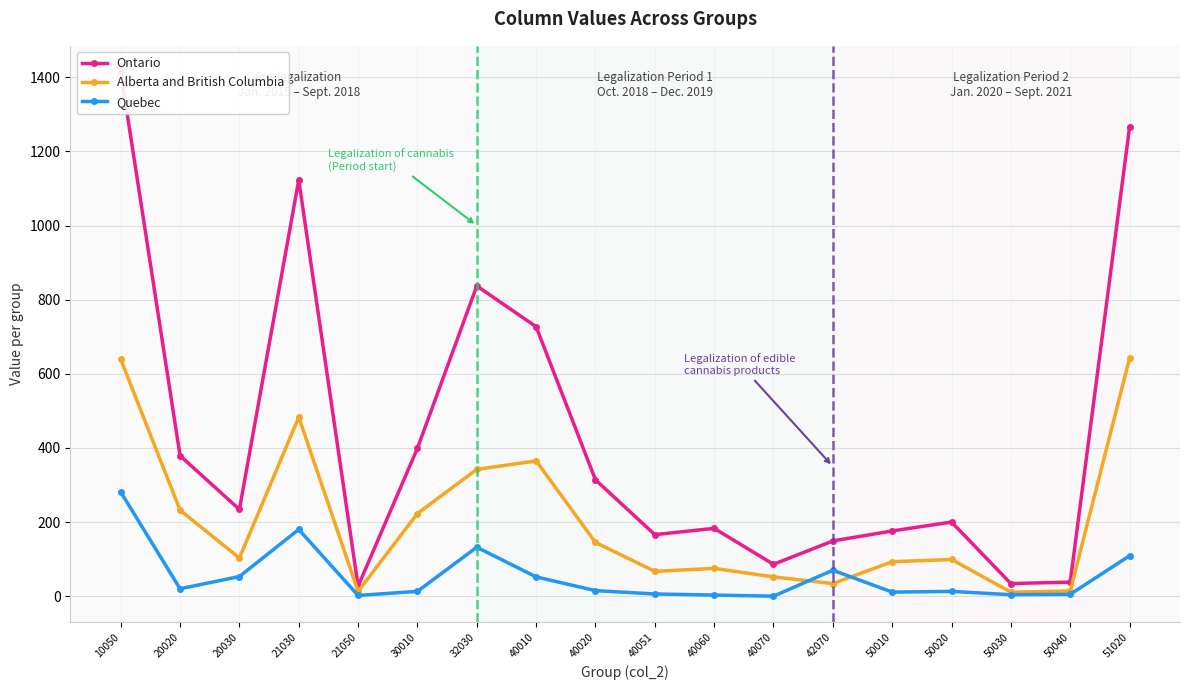

Is the value of Quebec at 51020 greater than the value of Ontario at 42070?

No